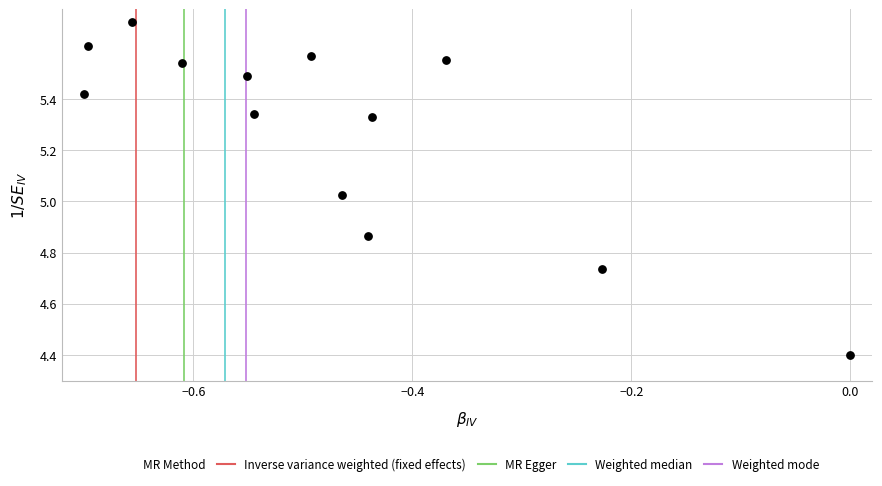

What is the range of Y values (max minus min)?

1.3